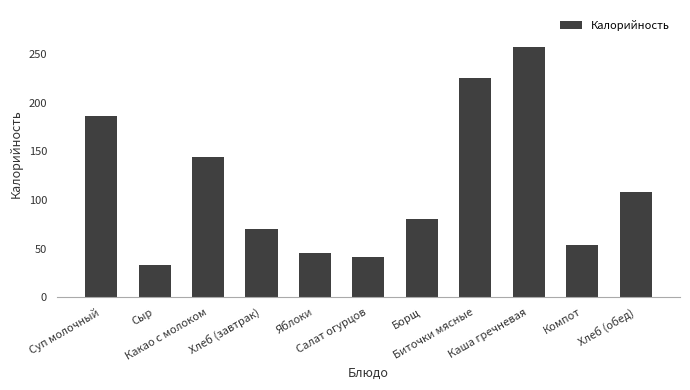

The value at Суп молочный is 186. True or false?

True